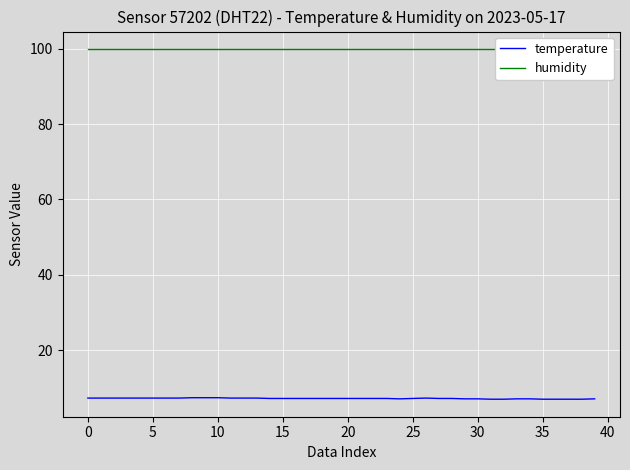

In temperature, how many points are lower than both neighbors (excluding endpoints)?

1